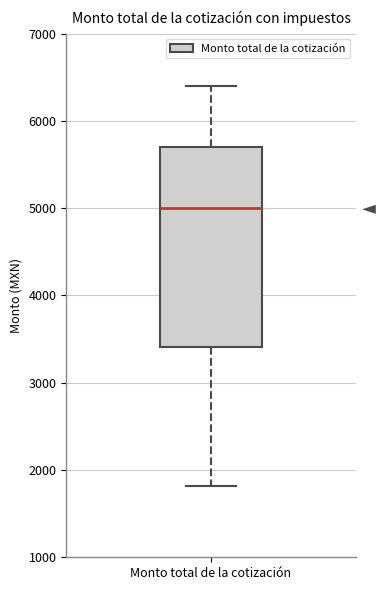

Transcribe this box plot: give where the median line is, the range the box spans, and where the two whiskers end, as read against the y-axis. The values are not printed on the chart, so give them approximately, as read against the axis.

median 5000, box 3400 to 5700, whiskers 1800 to 6400